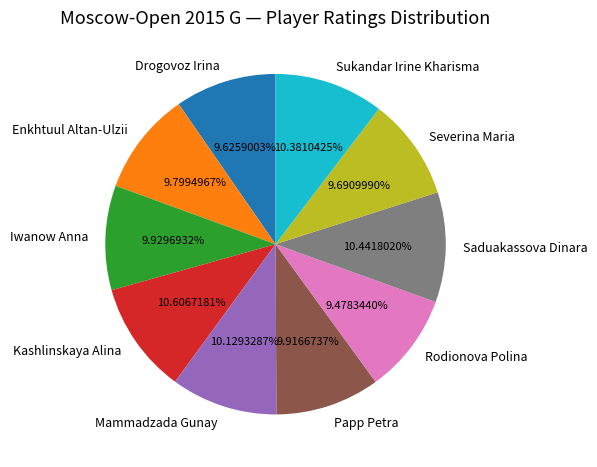

What percentage is the Drogovoz Irina slice, to the nearest percent?

10%